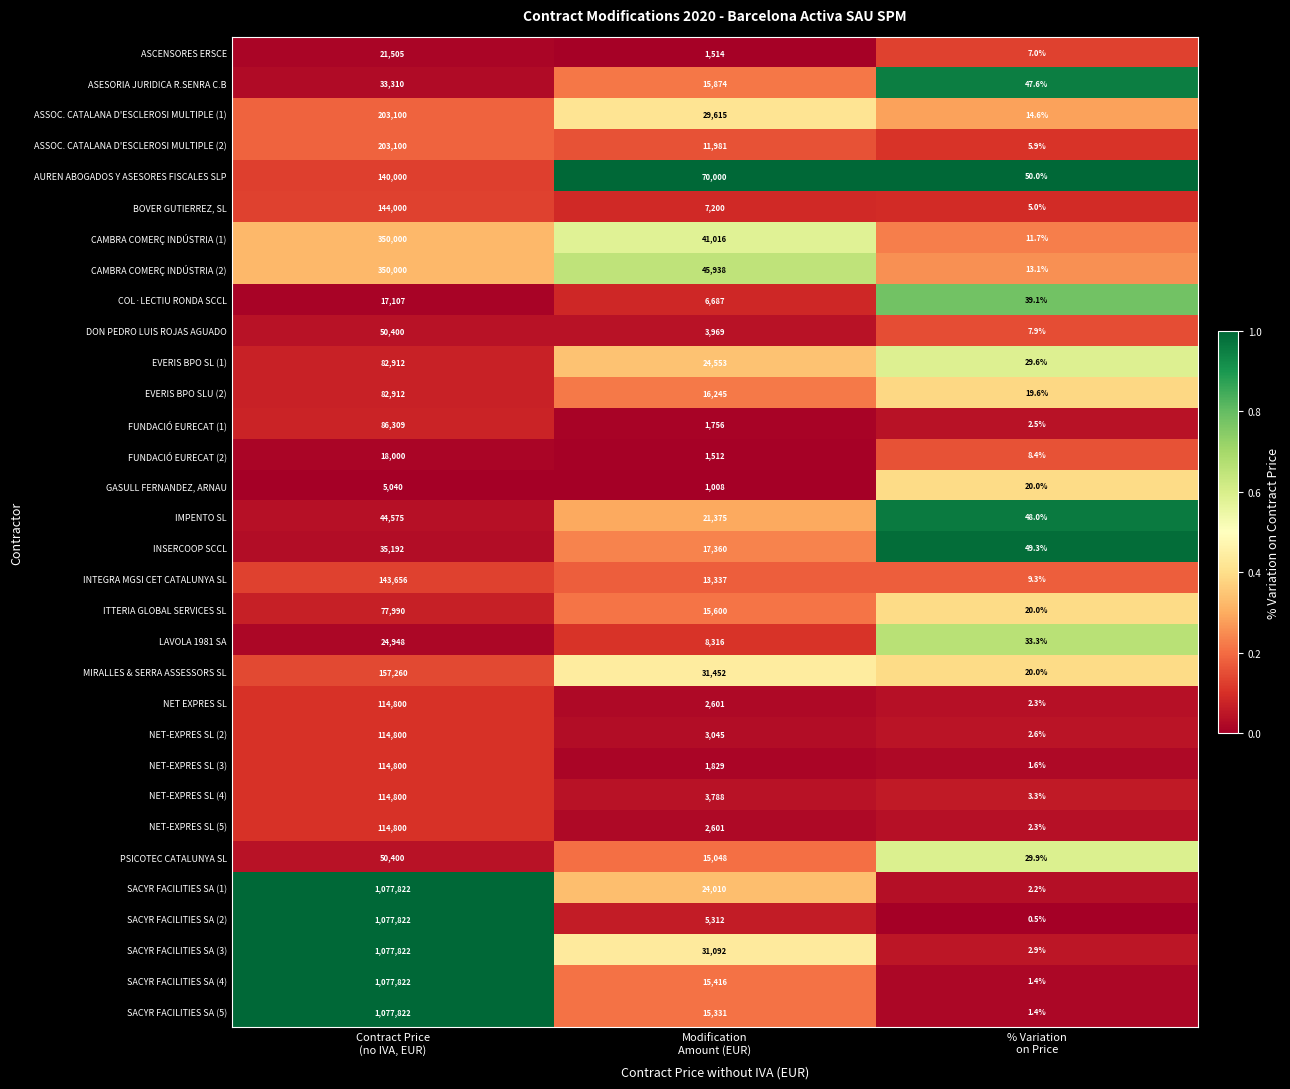

What is the smallest value displayed?

0.5